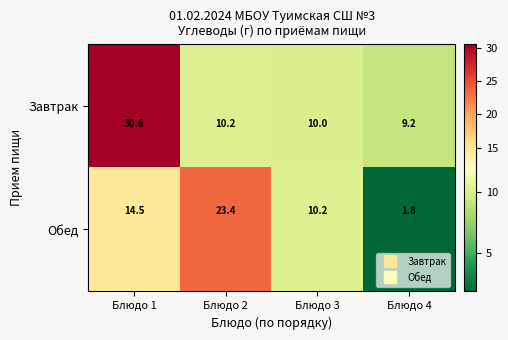

Which series has the largest range (max minus min)?

Обед